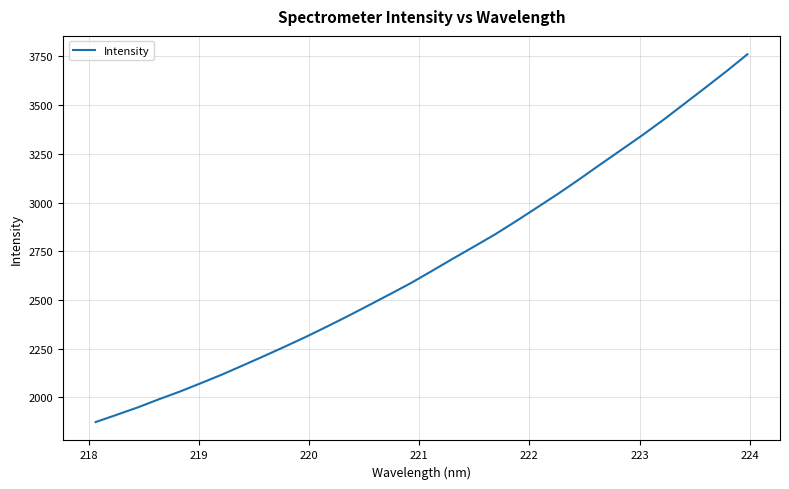

What is the smallest value displayed?

1872.4